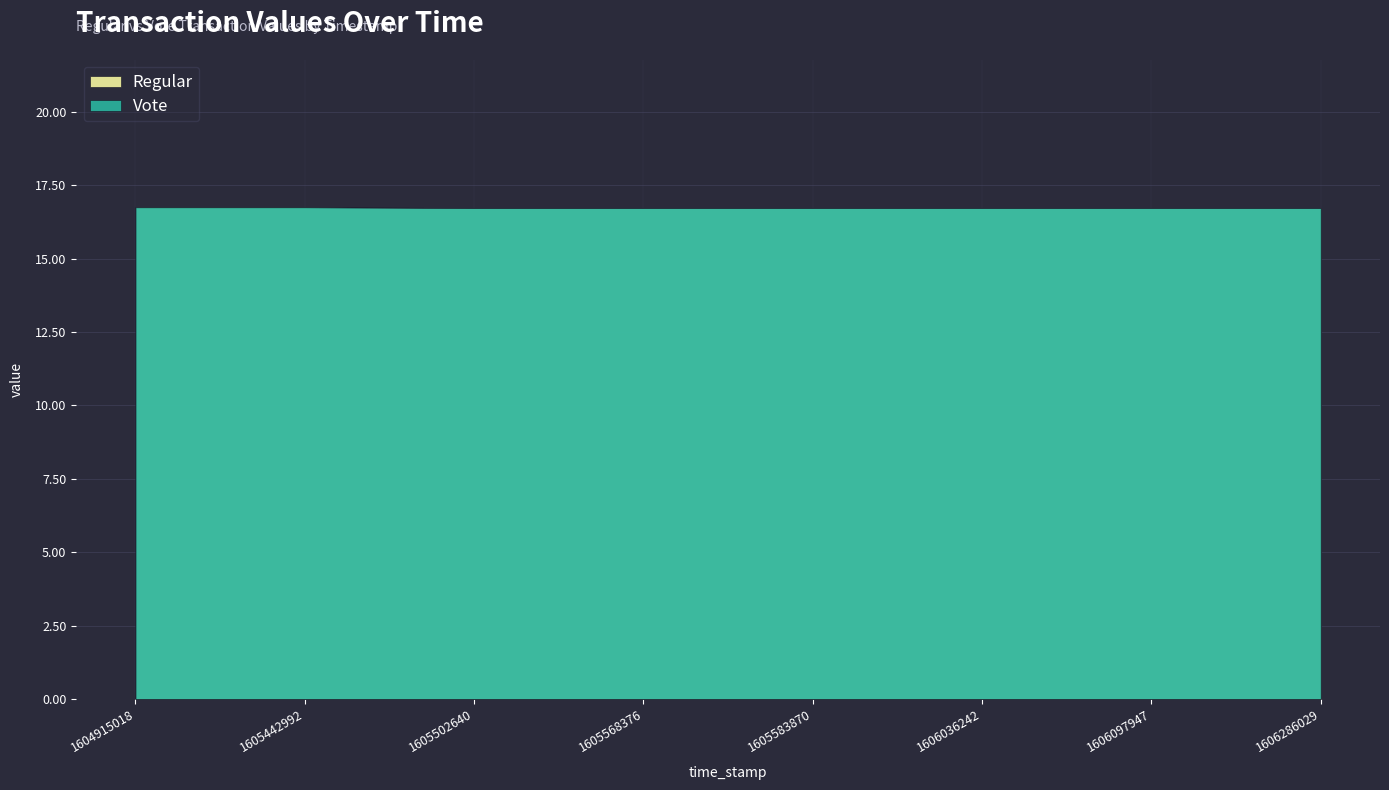

True or false: Vote and Regular intersect in this chart.

False